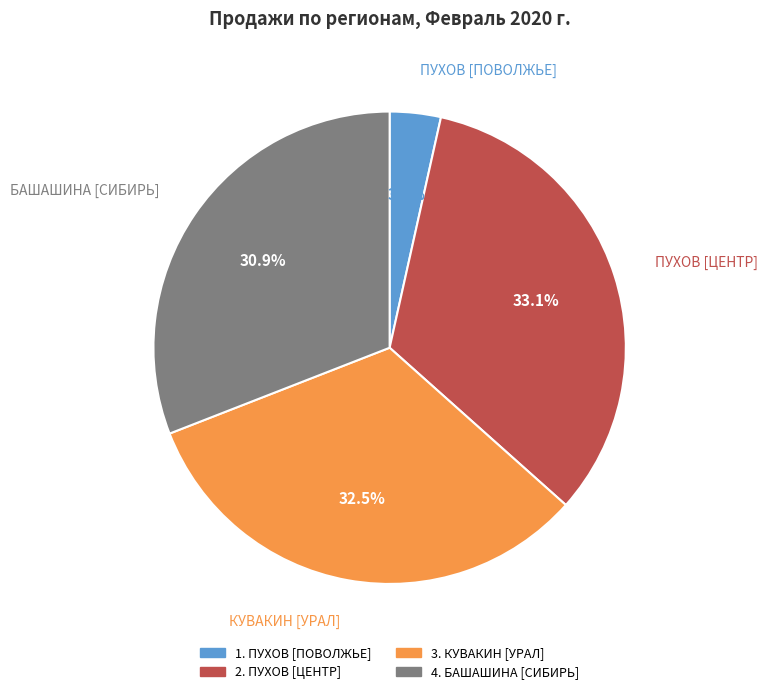

Which category has the biggest portion of the pie?

2. ПУХОВ [ЦЕНТР]